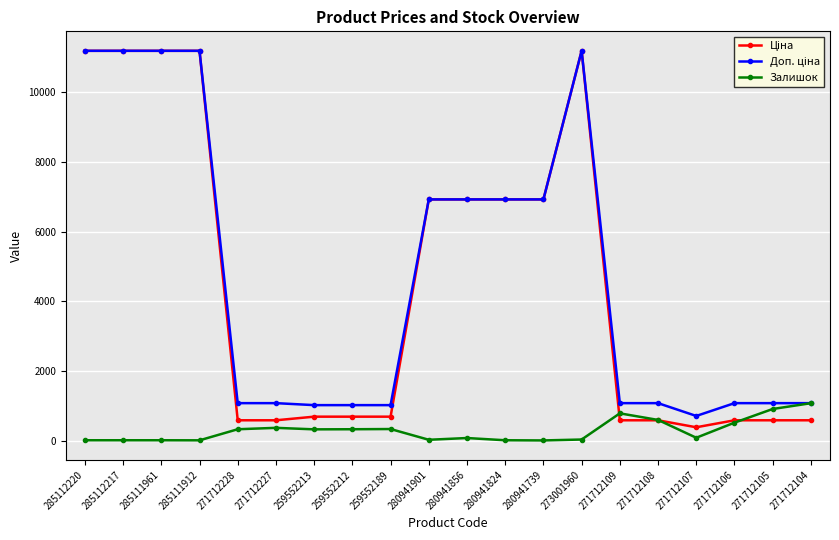

What is the difference between the highest and lowest values at 271712108?

491.7